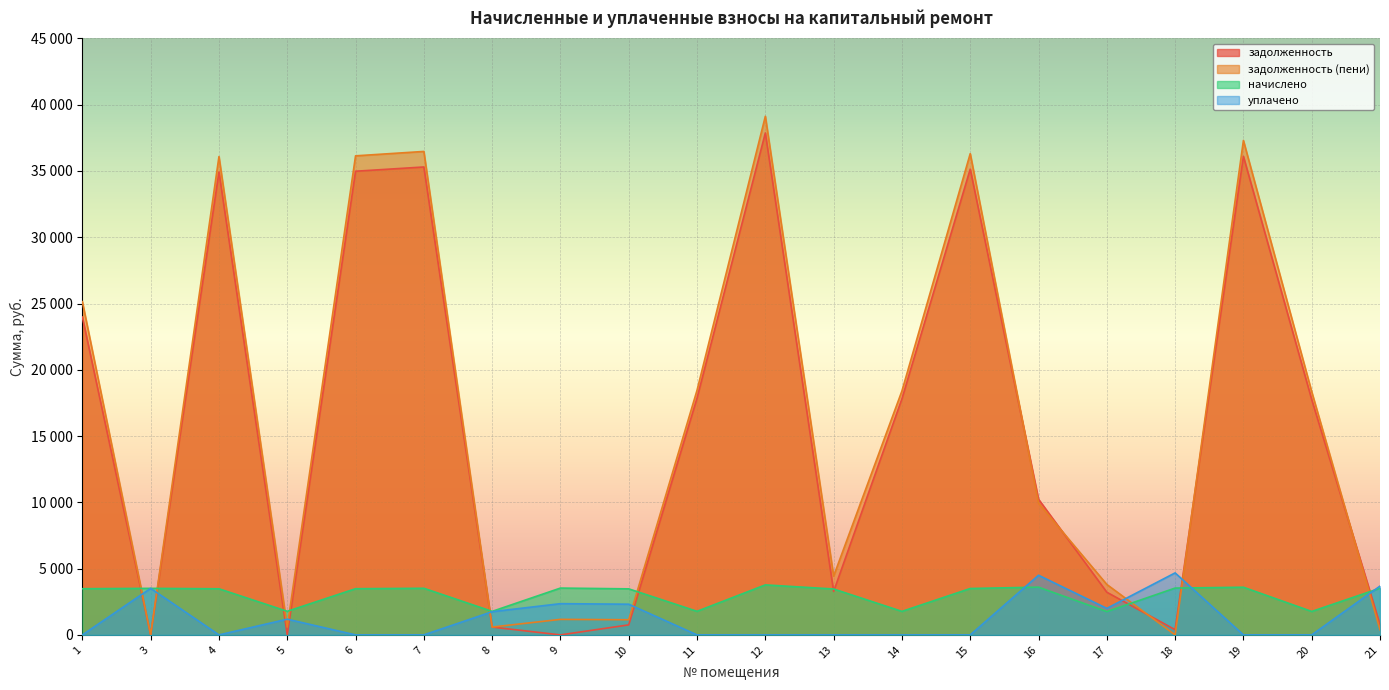

At which label is задолженность closest to 18933?

11